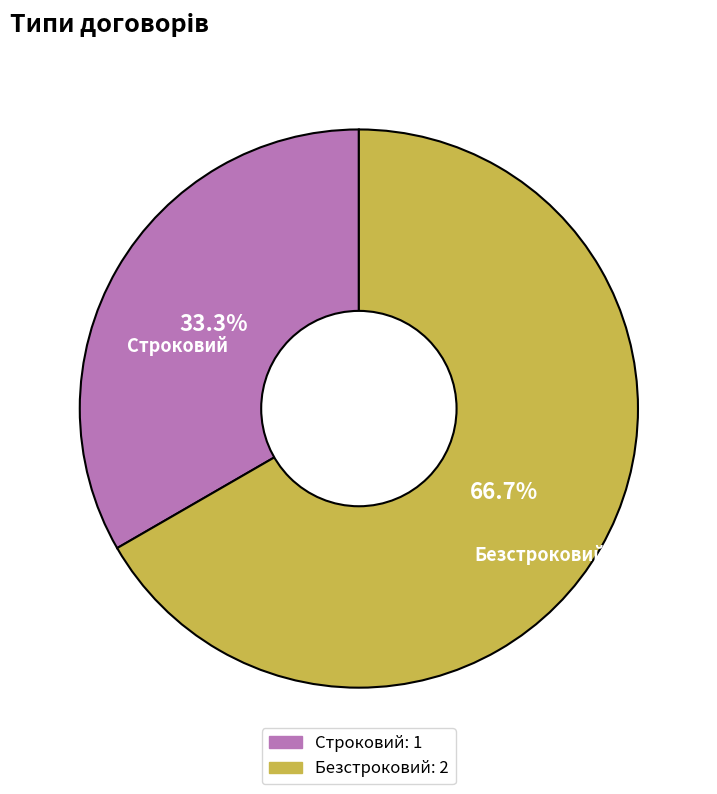

What portion of the pie excludes Строковий?

66.7%